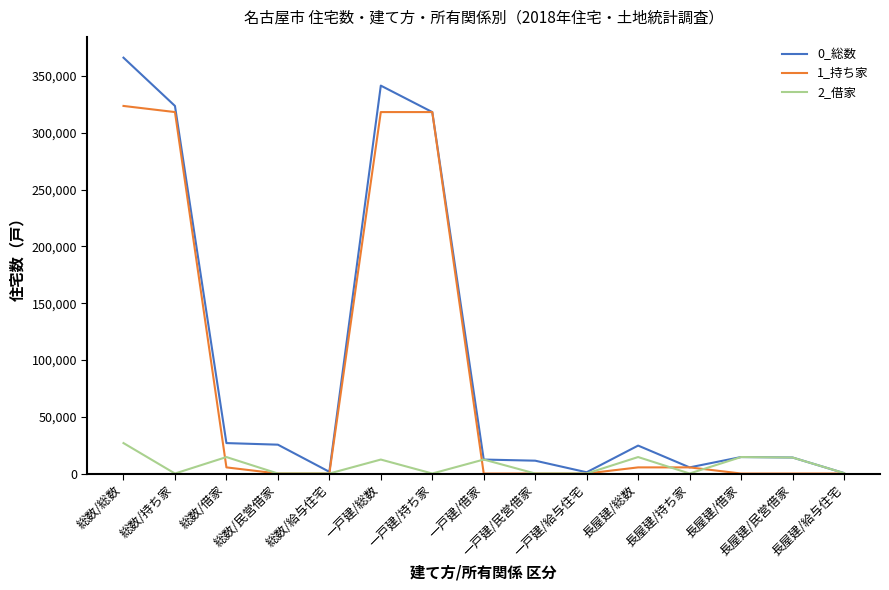

How many series are shown in this chart?

3